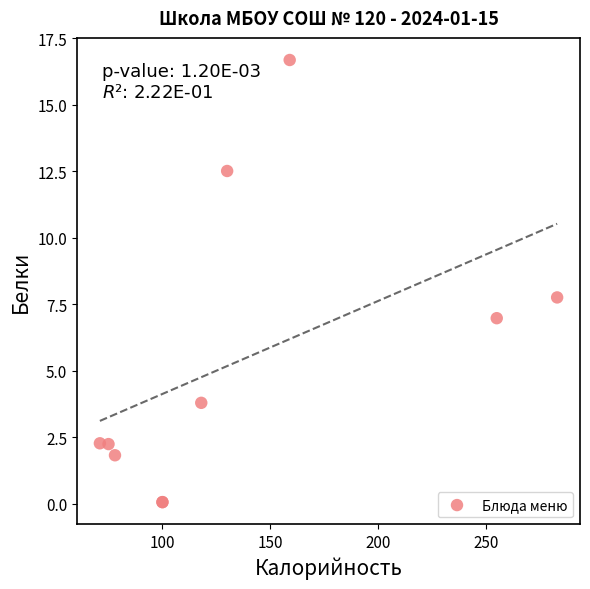

What Y value in the scatter plot is closest to 8?

7.8